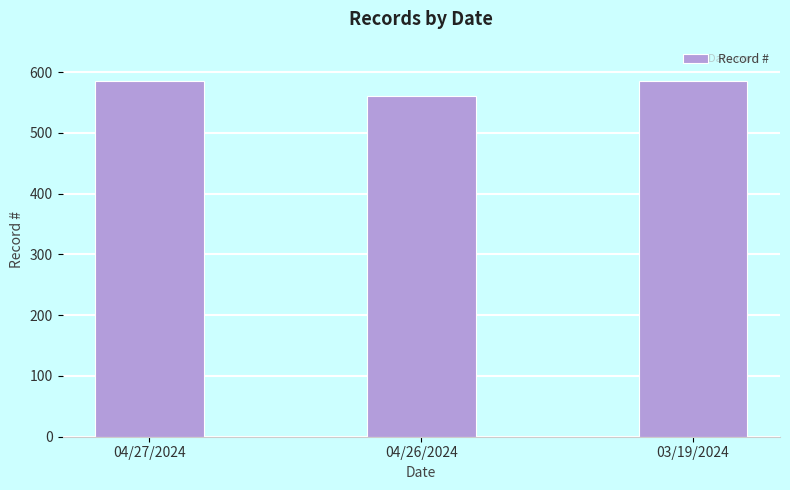

What is the ratio of the value at 04/27/2024 to the value at 04/26/2024?

1.0